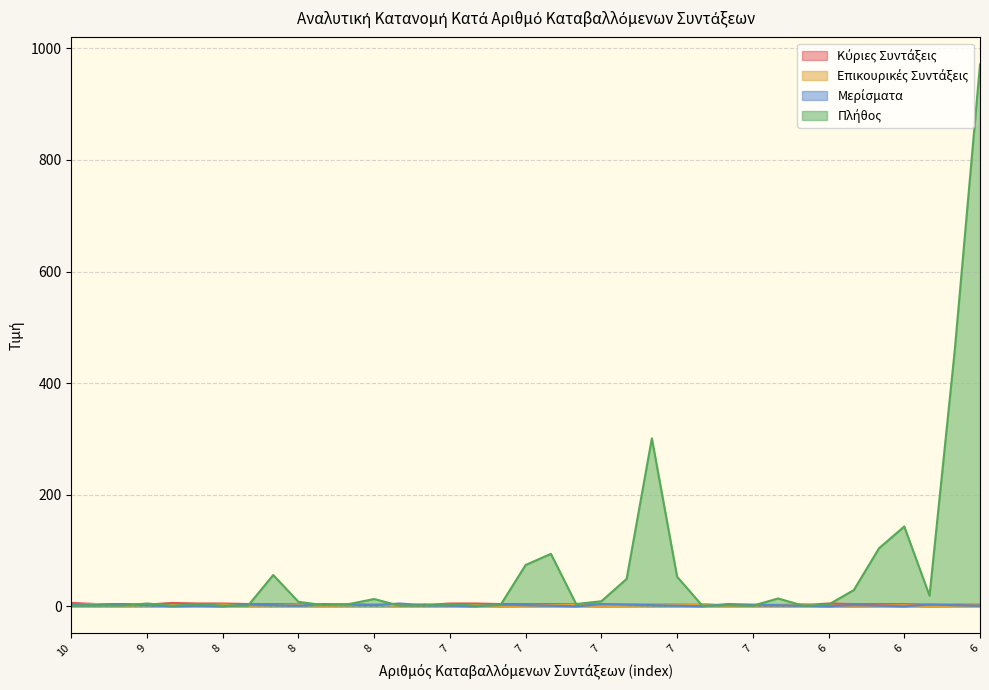

How many lines are shown in the chart?

4